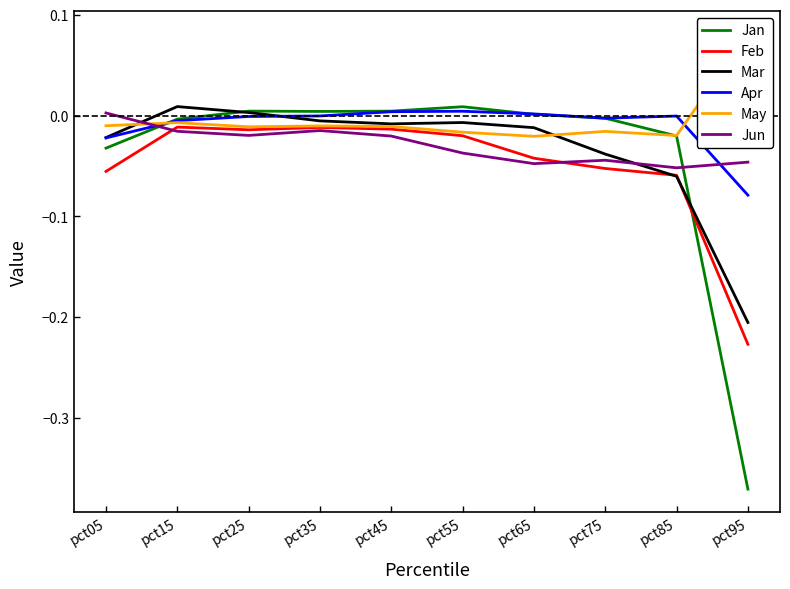

Between pct15 and pct75, which is larger?

pct75